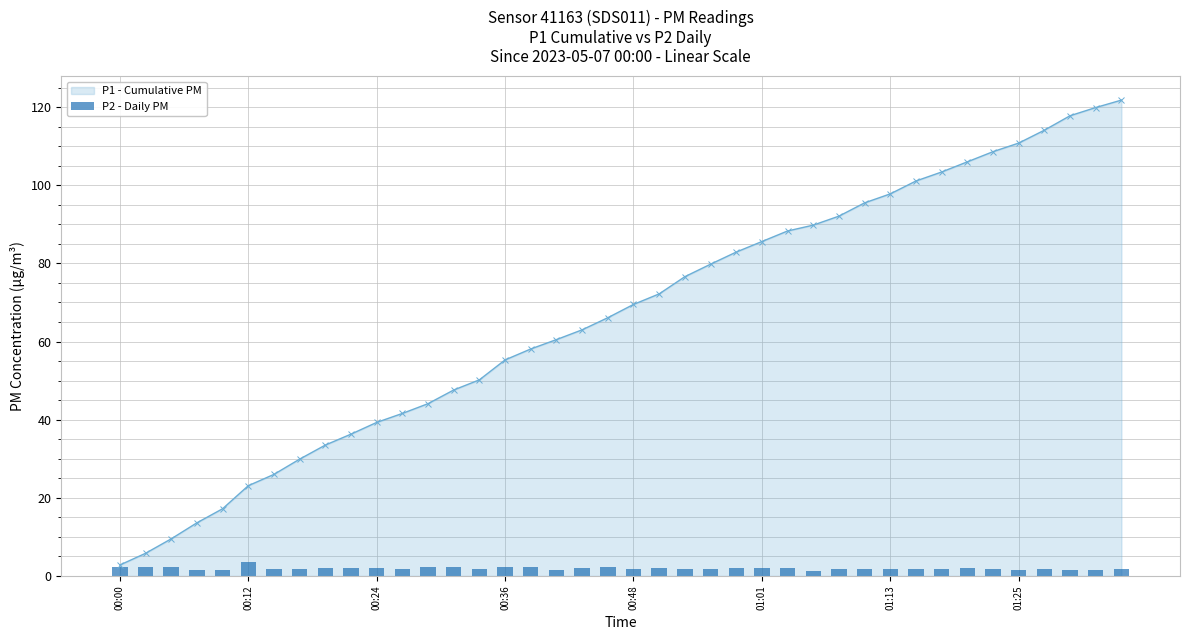

What is the highest value of the P1 - Cumulative PM series?

121.8